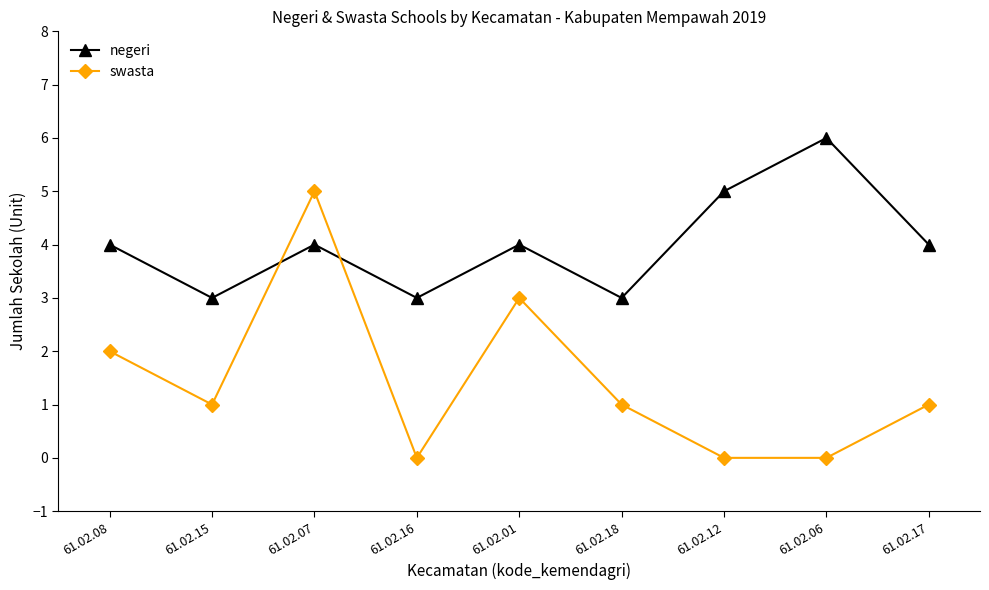

The negeri series shows 3 at 61.02.15. True or false?

True